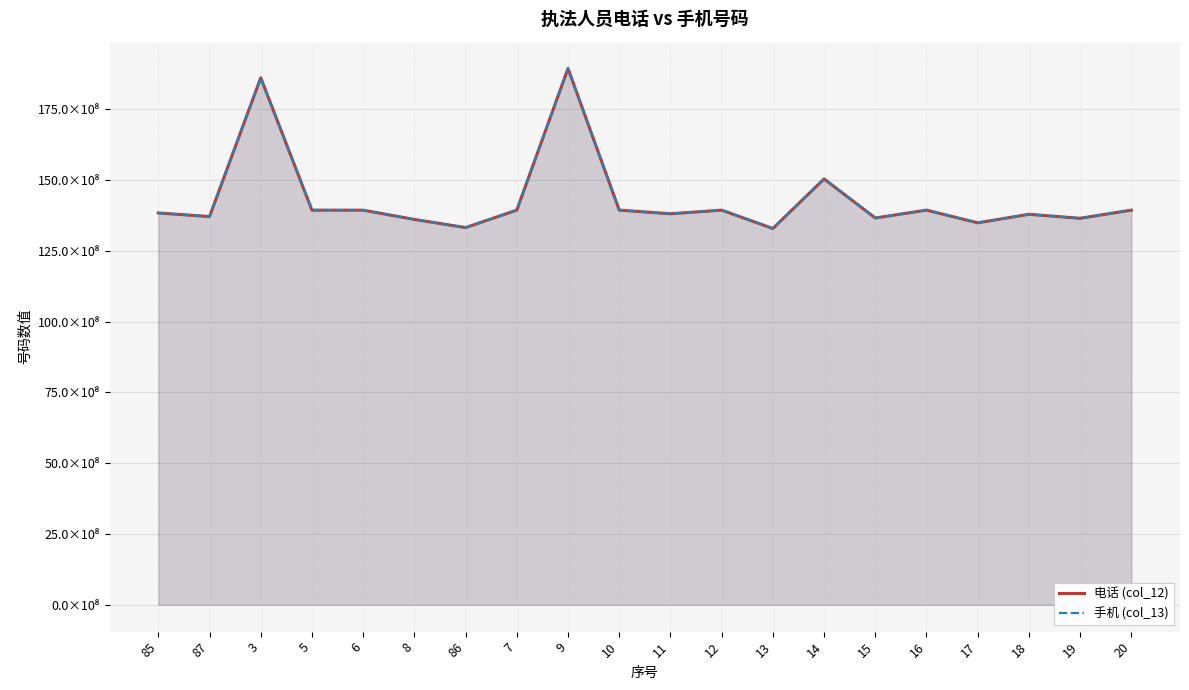

What is the sum of all 手机 (col_13) values?

2861.9